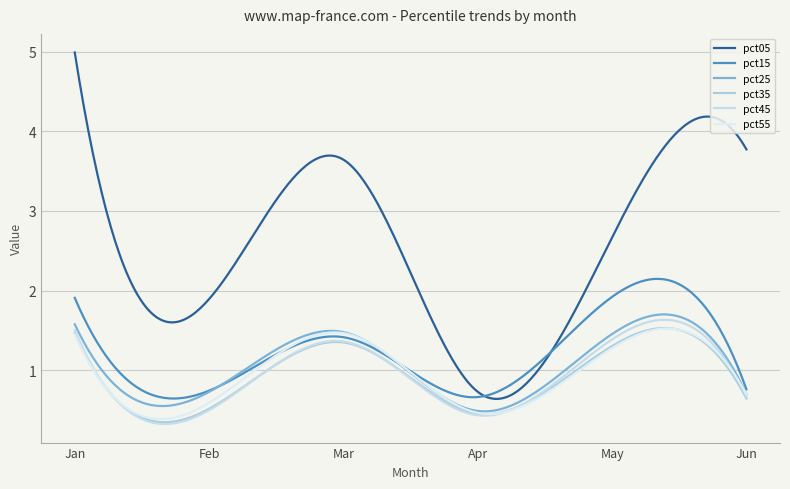

True or false: pct15 and pct55 intersect in this chart.

True